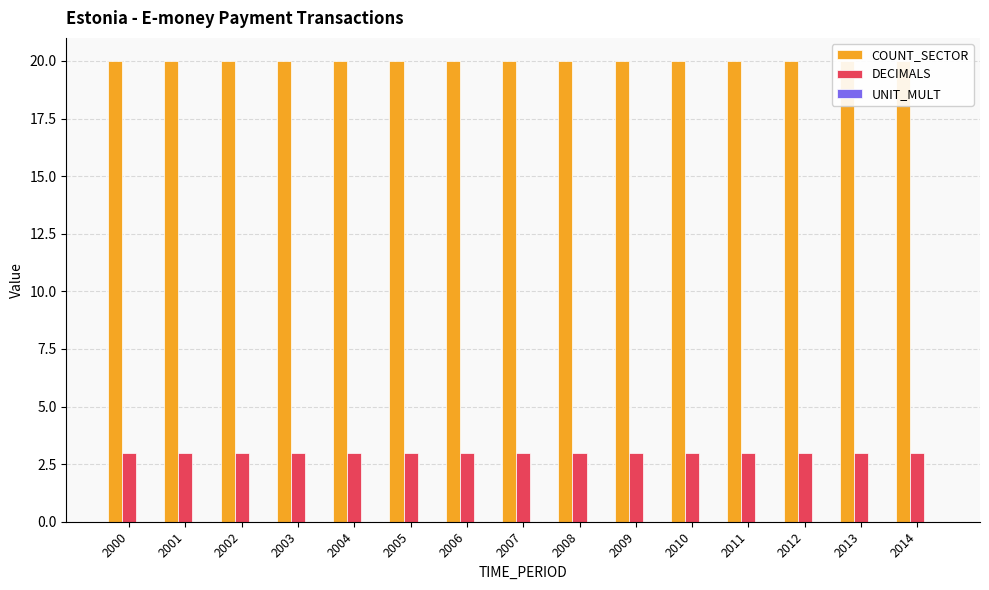

Which series has the widest spread of values?

COUNT_SECTOR